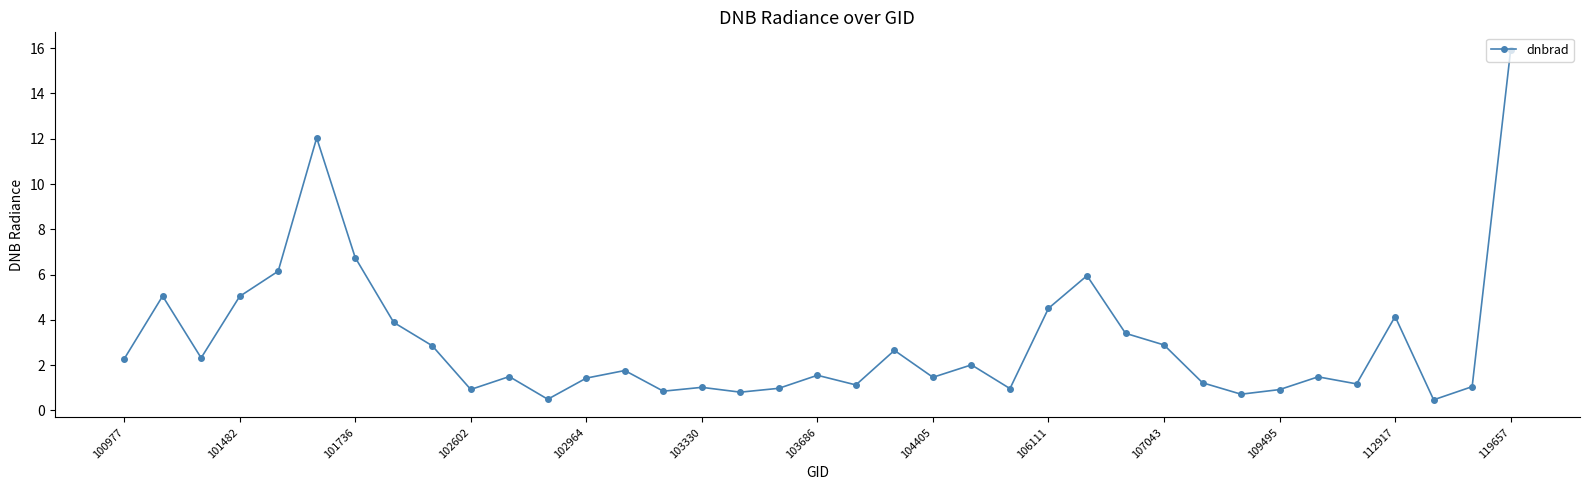

What is the greatest value displayed?

15.9